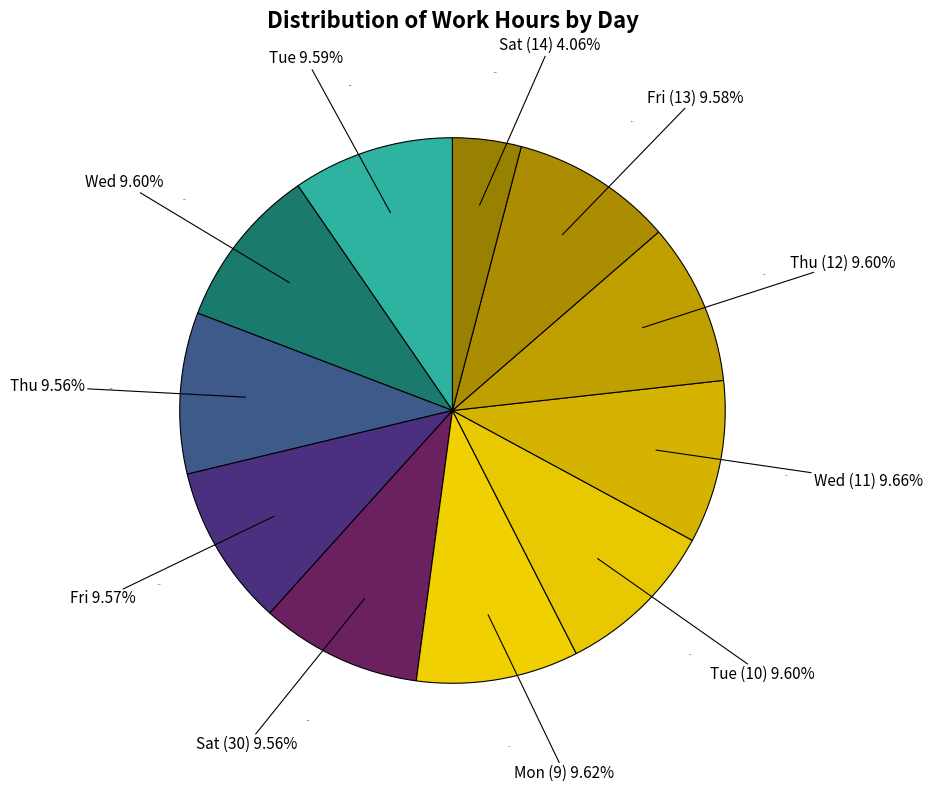

To the nearest percent, what is the difference between the Fri and Sat (14) slice percentages?

6%